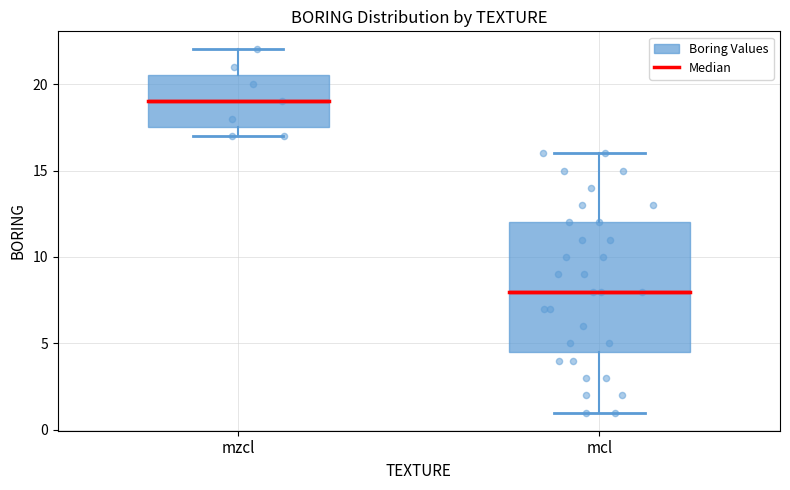

Reading left to right, transcribe this box plot: for each box, give where its median line is, the range the box spans, and where its two whiskers end, as read against the y-axis. The values are not printed on the chart, so give them approximately, as read against the axis.

mzcl: median 19.0, box 17.5 to 20.5, whiskers 17.0 to 22.0
mcl: median 8.0, box 4.5 to 12.0, whiskers 1.0 to 16.0